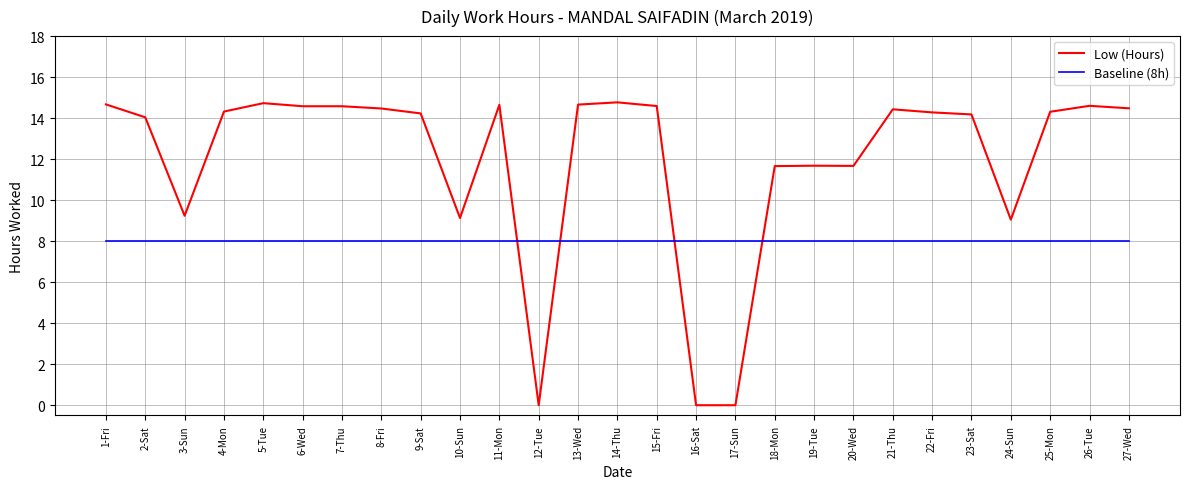

Is it true that Low (Hours) equals 14.7 at 11-Mon?

True